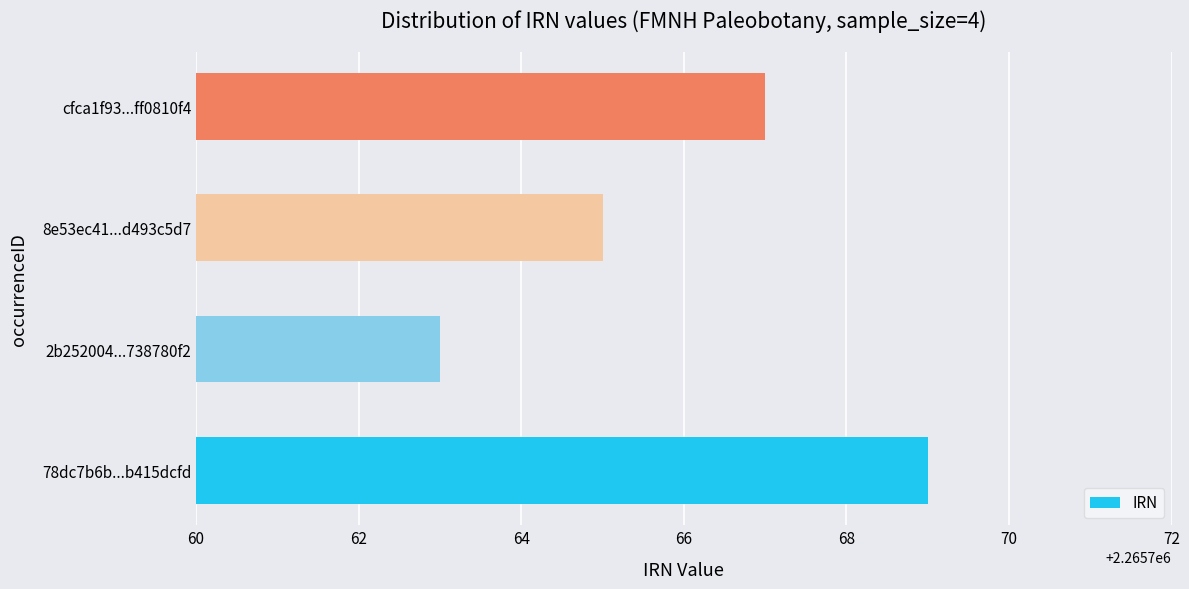

What is the minimum value shown in the chart?

2265763